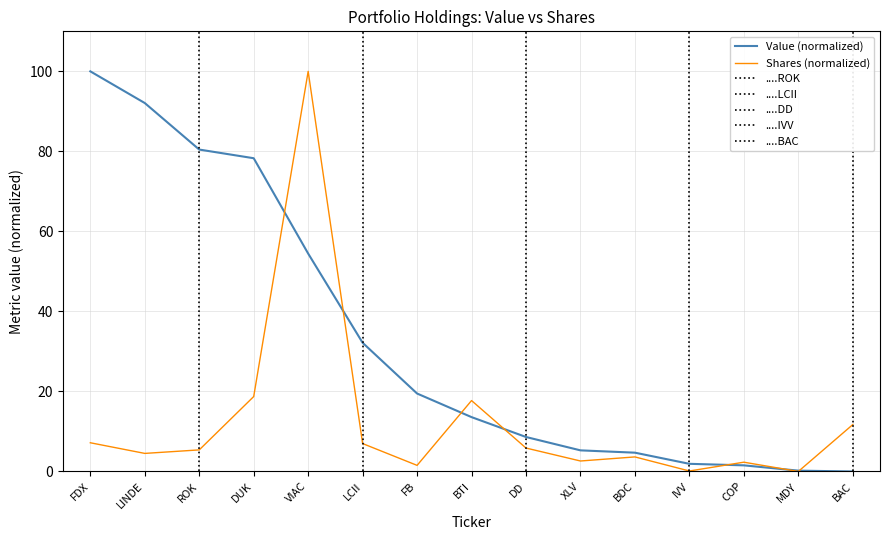

How many interior local peaks does the Shares (normalized) series have?

4